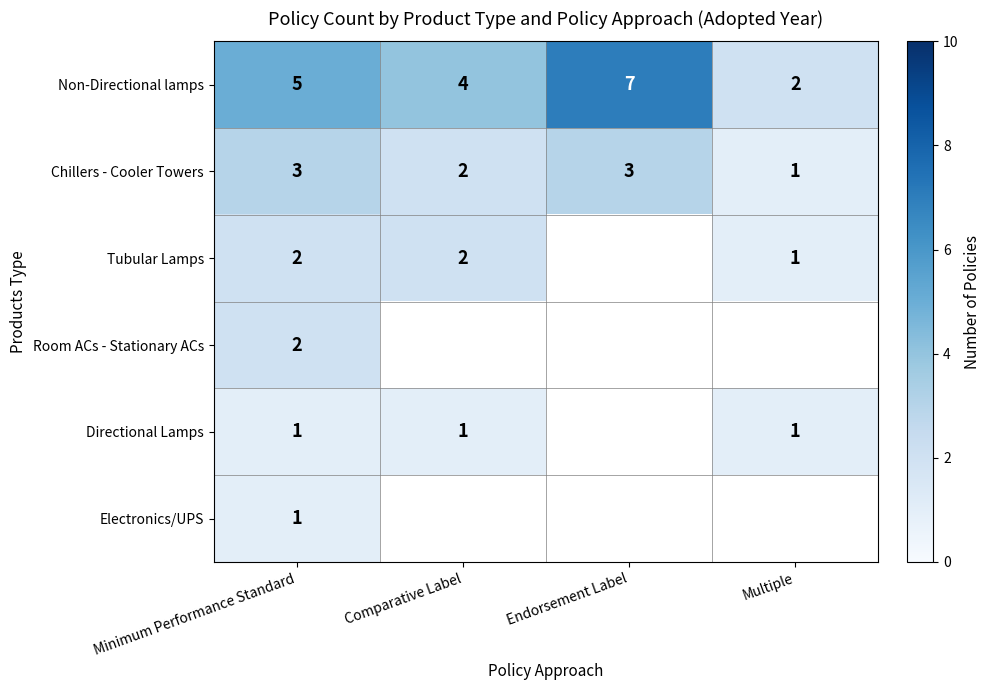

The Non-Directional lamps series shows 1 at Multiple. True or false?

False